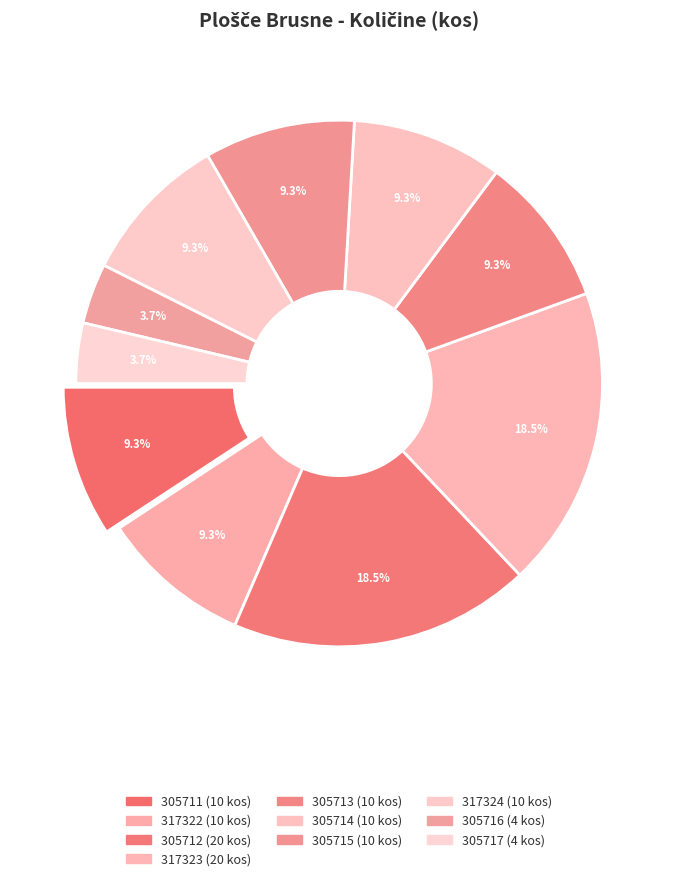

How many slices are in this pie chart?

10